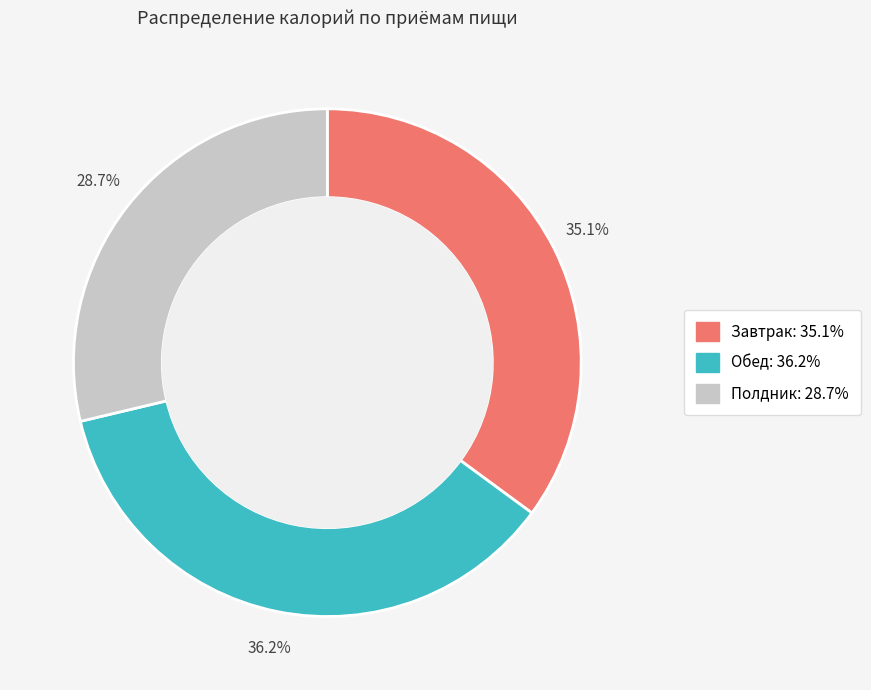

Is there a majority slice in this chart?

No